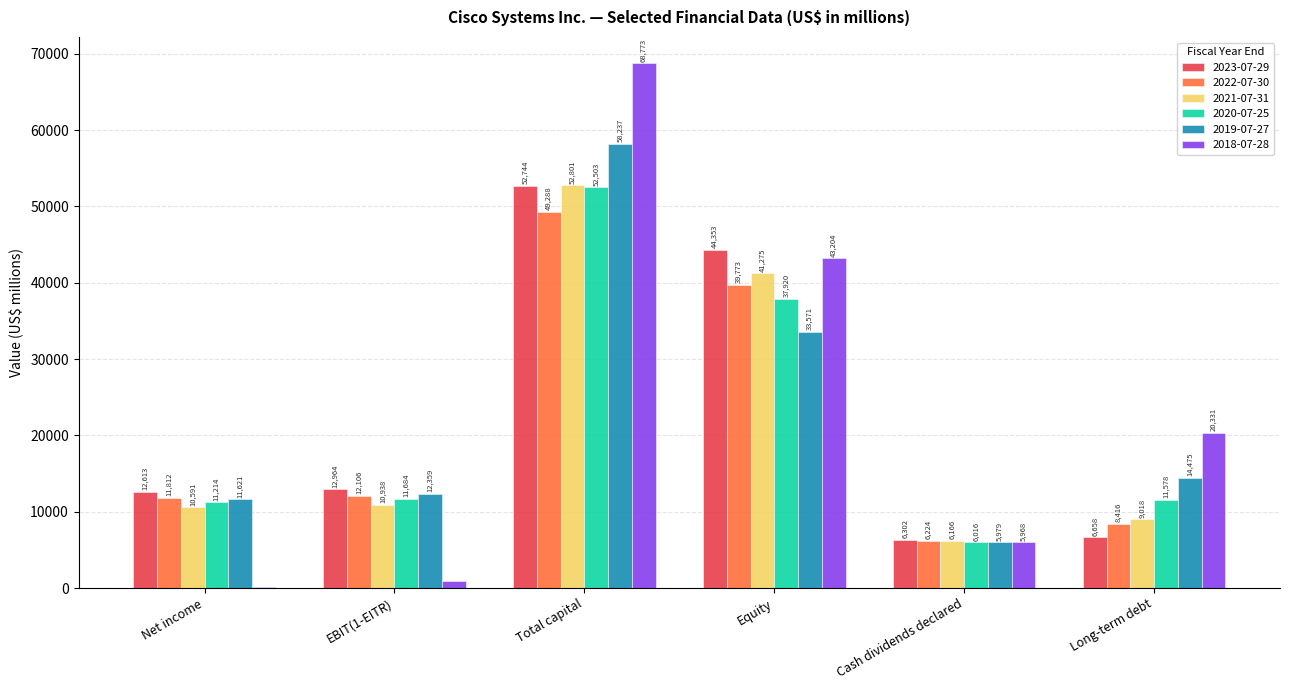

Which series changed the most between Net income and Total capital?

2018-07-28